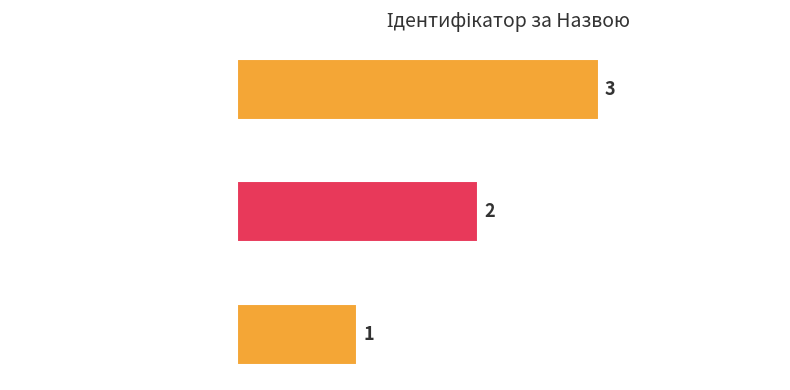

What is the maximum value shown in the chart?

3